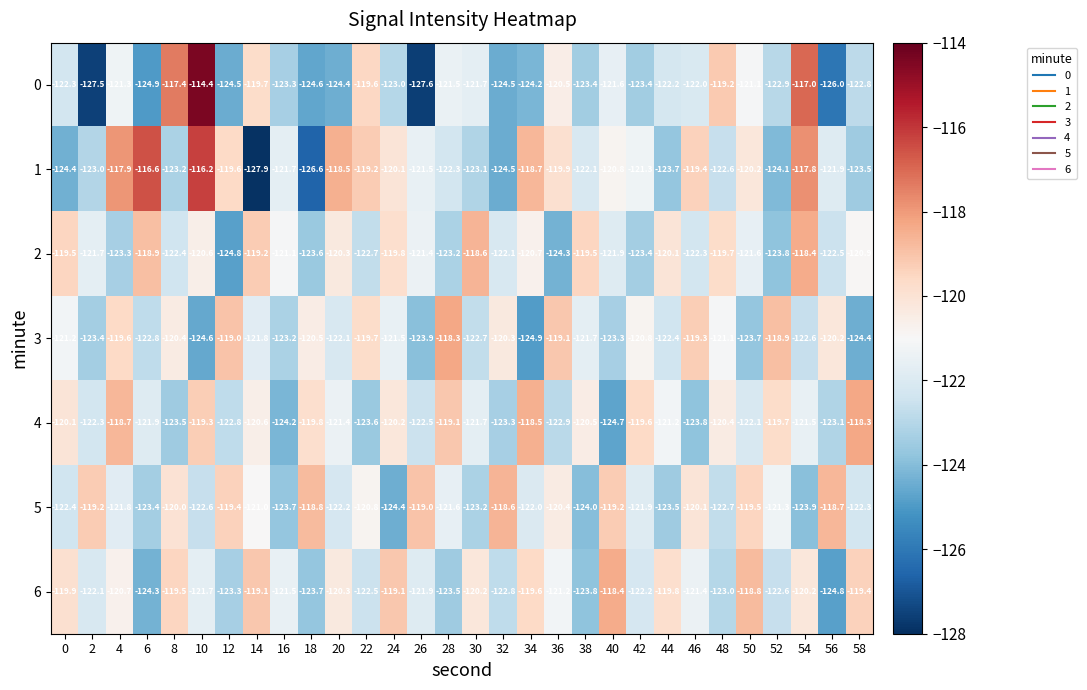

What is the difference between the 6 values at 32 and 54?

2.6